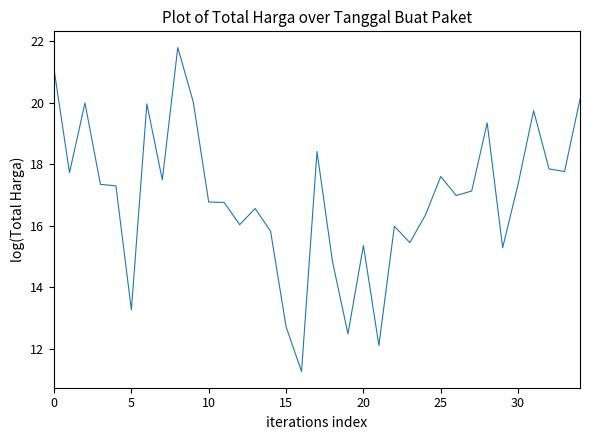

What is the difference between the maximum and minimum values?

10.5